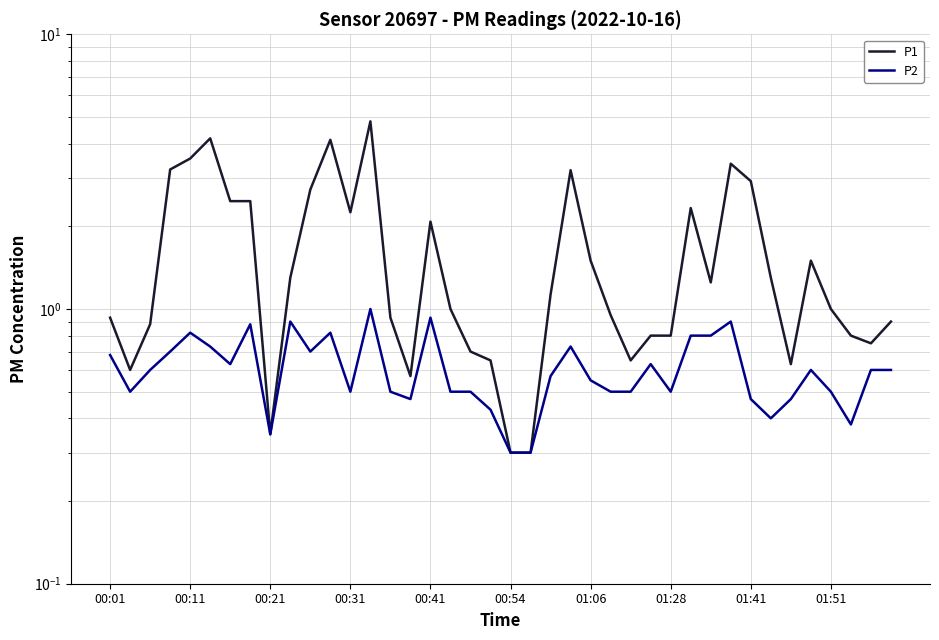

Does the chart display data point markers on the line(s)?

No